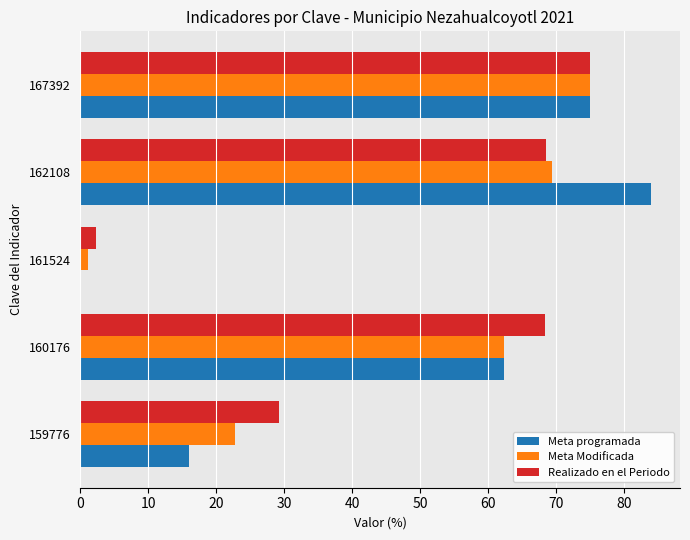

Is the value of Meta programada at 161524 greater than the value of Meta Modificada at 162108?

No